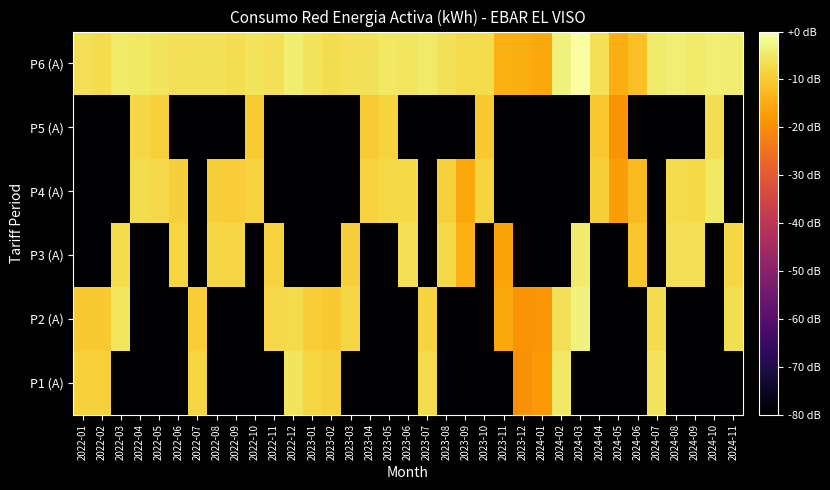

What is the difference between the highest and lowest values at 2023-03?

73.6